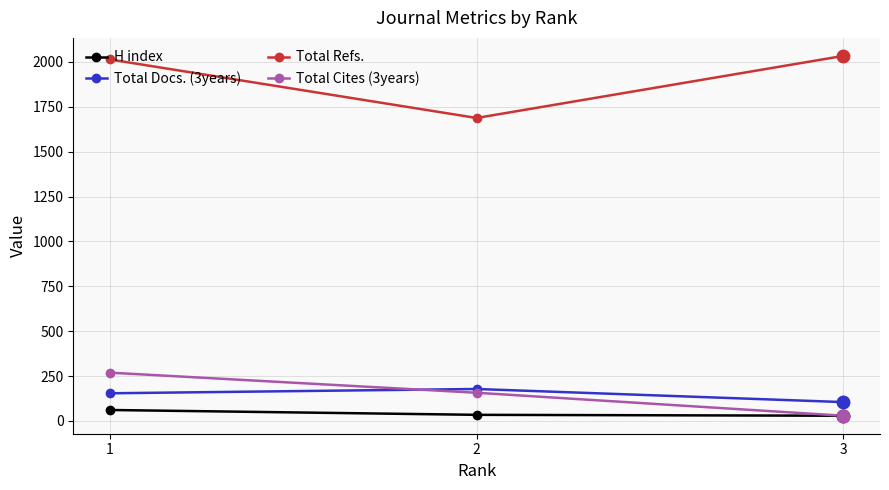

What is the maximum value for Total Refs.?

2034